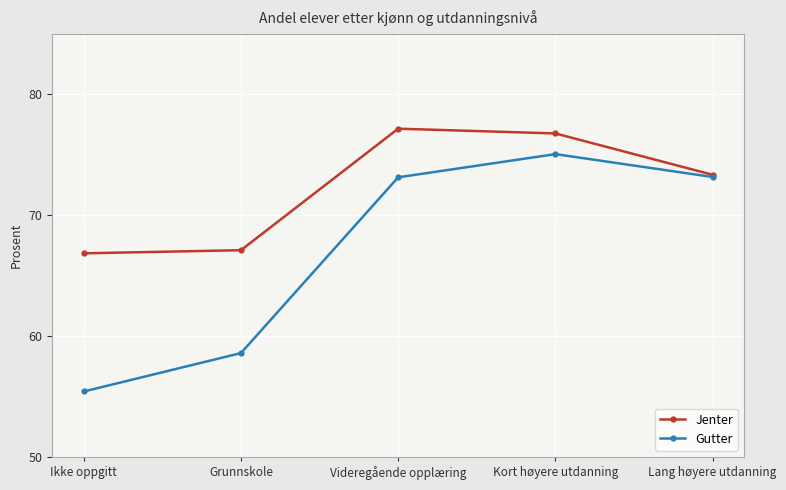

Which series has the widest spread of values?

Gutter